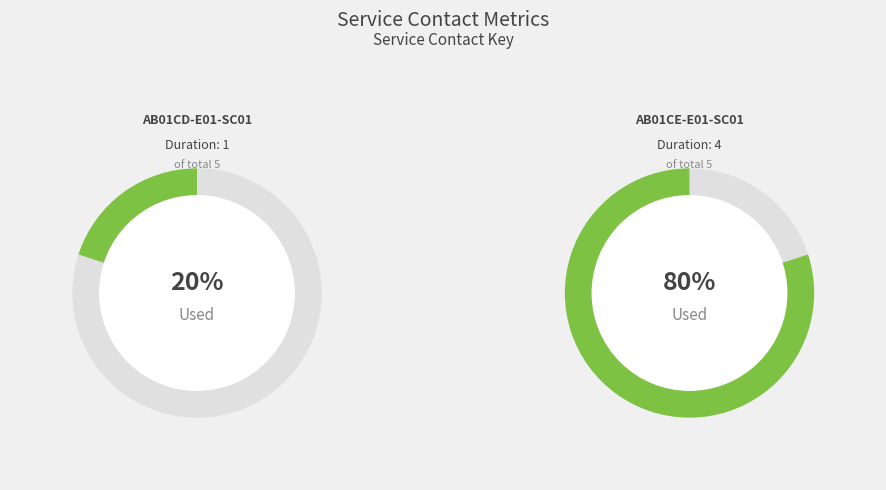

Does any single category account for the majority?

Yes